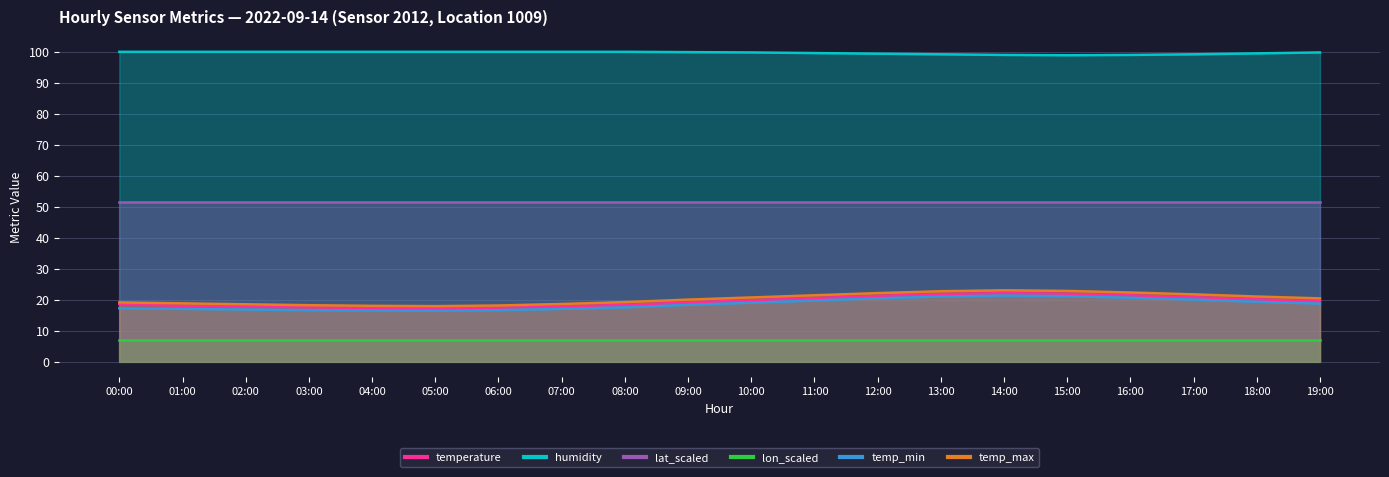

Which category has the lowest value across all series?

05:00